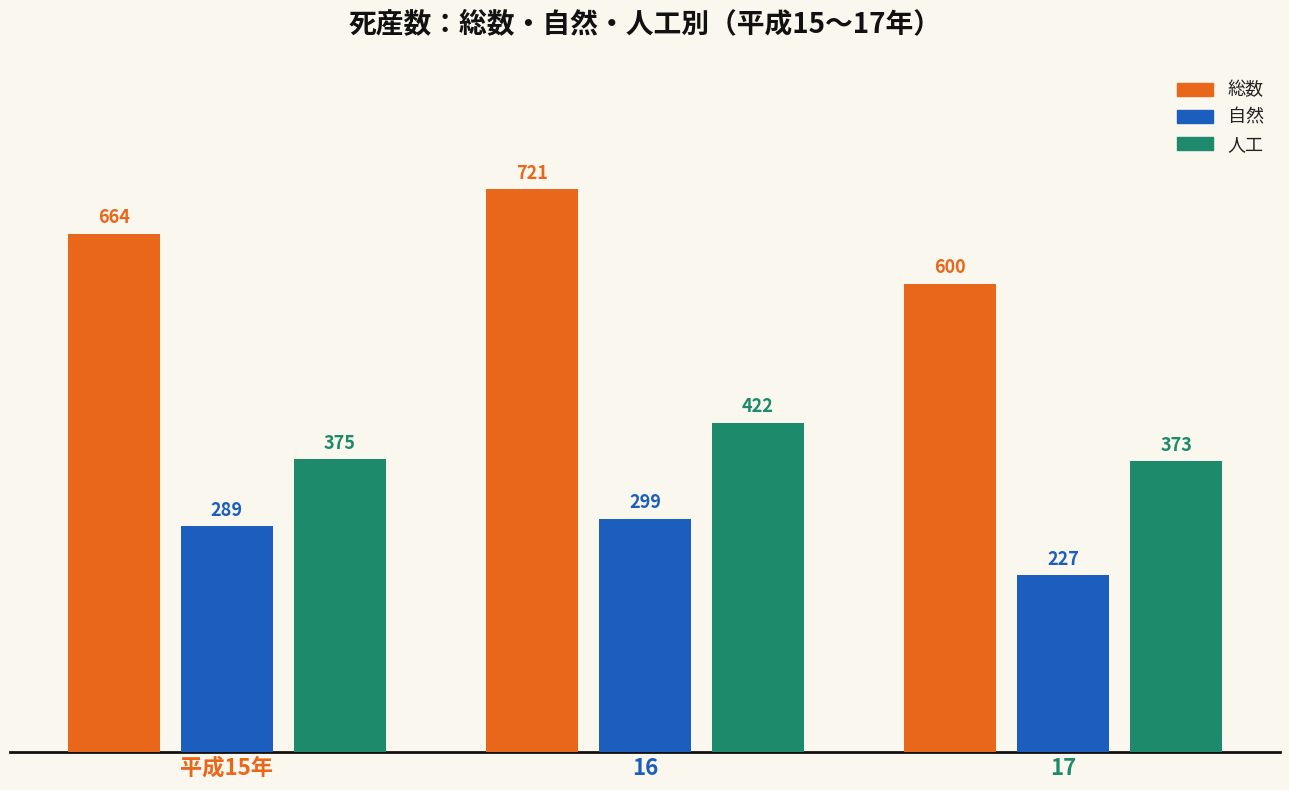

At how many categories does at least one series exceed 643?

2